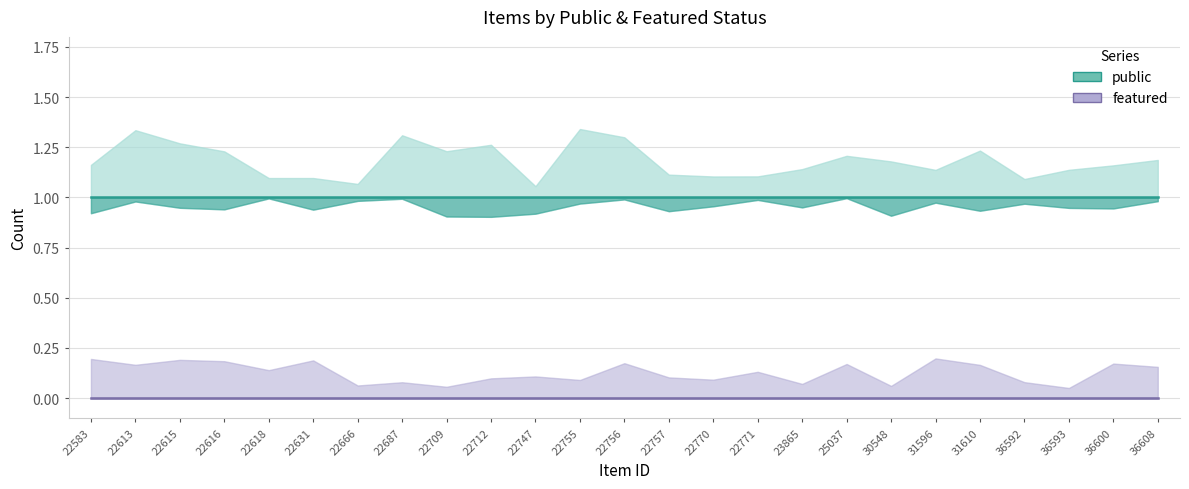

Reading left to right, list all the values displayed in this chart.

public: 22583=1	22613=1	22615=1	22616=1	22618=1	22631=1	22666=1	22687=1	22709=1	22712=1	22747=1	22755=1	22756=1	22757=1	22770=1	22771=1	23865=1	25037=1	30548=1	31596=1	31610=1	36592=1	36593=1	36600=1	36608=1
featured: 22583=0	22613=0	22615=0	22616=0	22618=0	22631=0	22666=0	22687=0	22709=0	22712=0	22747=0	22755=0	22756=0	22757=0	22770=0	22771=0	23865=0	25037=0	30548=0	31596=0	31610=0	36592=0	36593=0	36600=0	36608=0